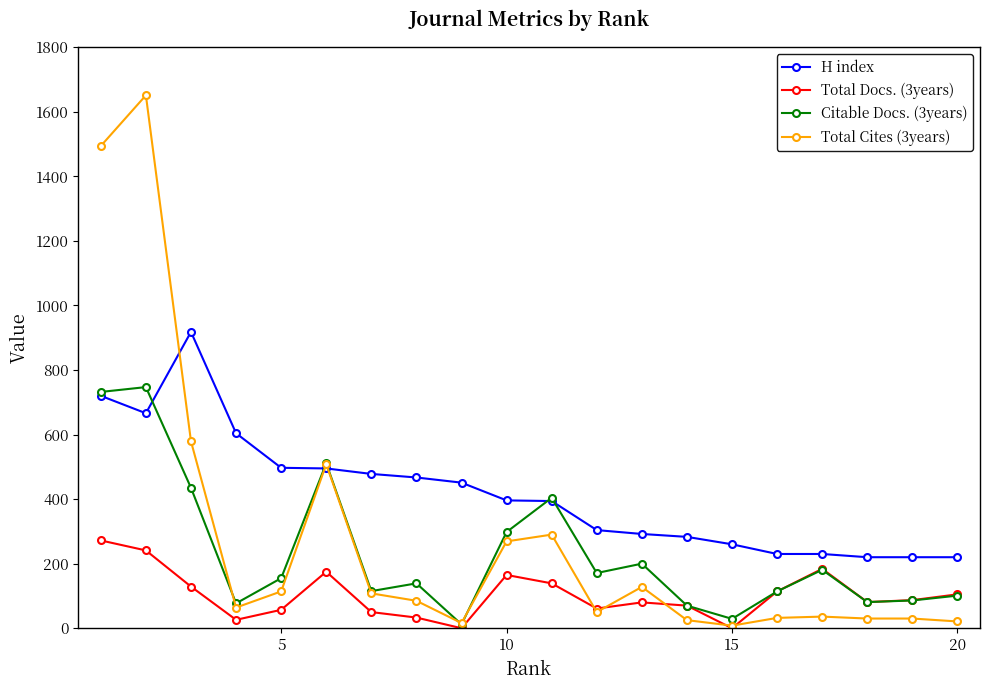

What is the maximum value shown in the chart?

1651